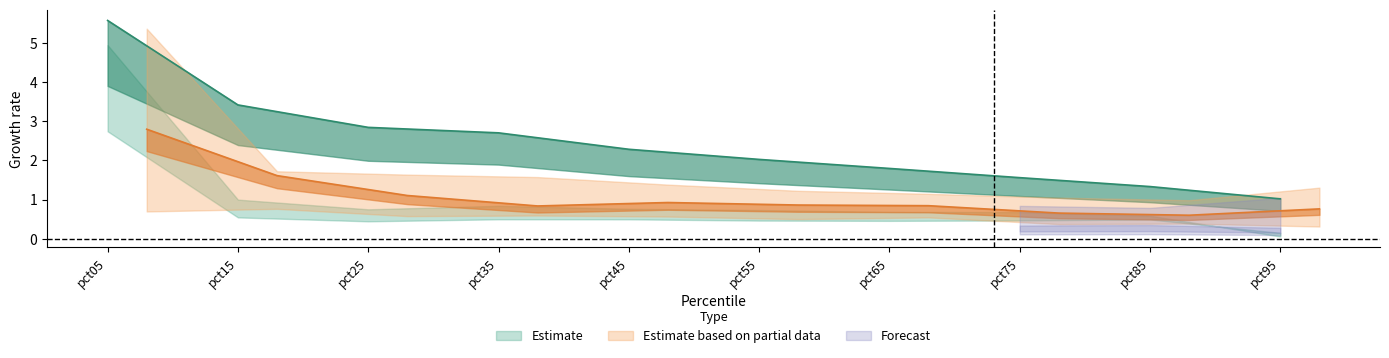

Where is the first local minimum for Apr?

pct25